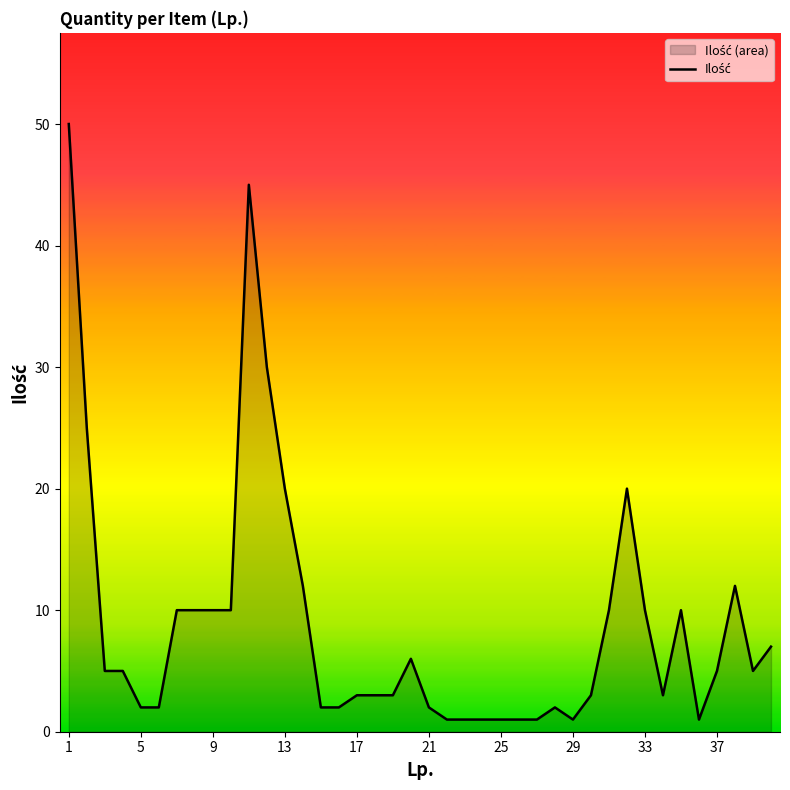

What is the difference between the maximum and minimum values?

49